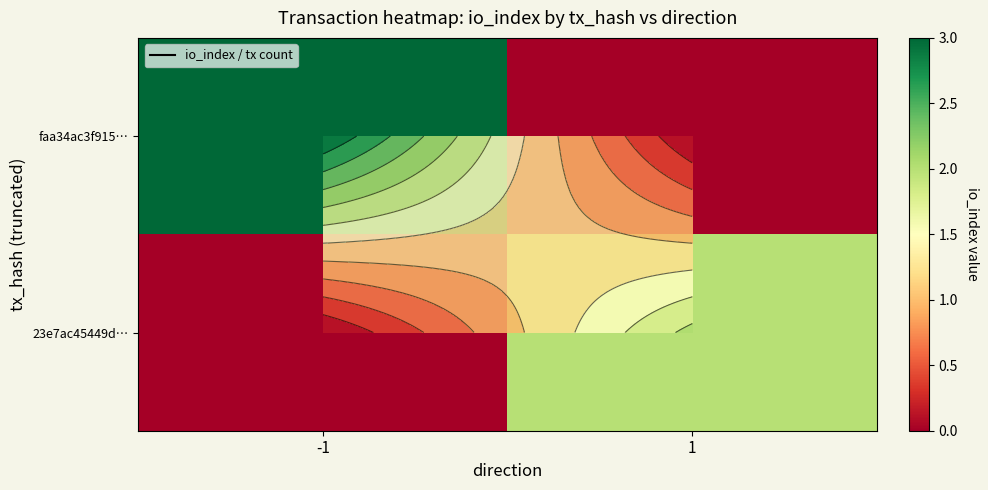

Is it true that 23e7ac45449d… equals 1 at -1?

False